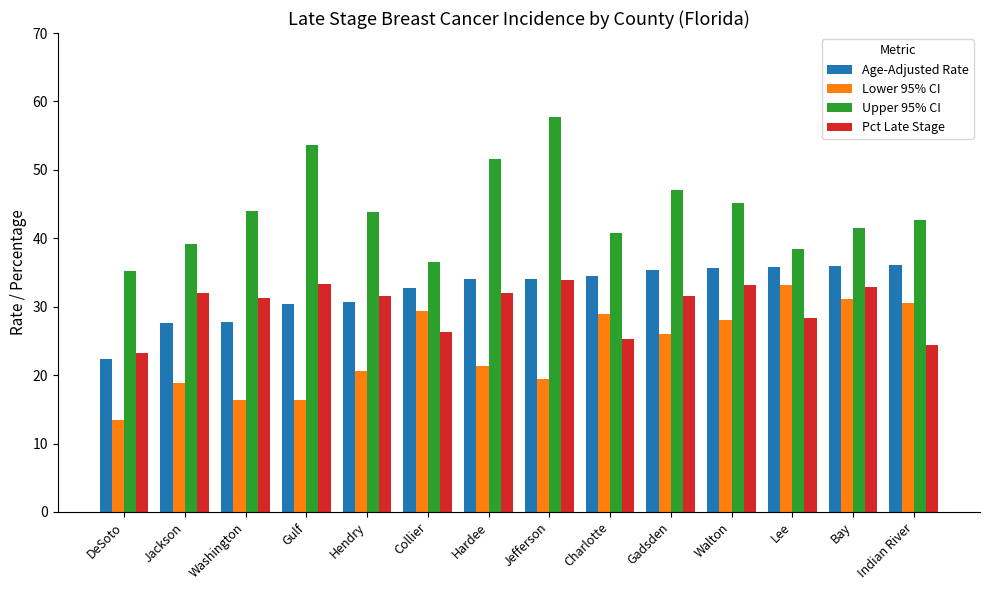

Which series has the widest spread of values?

Upper 95% CI